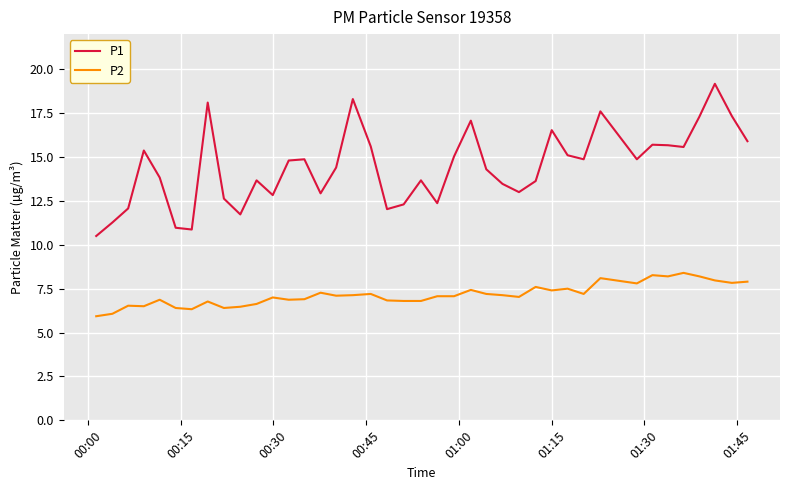

What is the minimum value for P1?

10.5